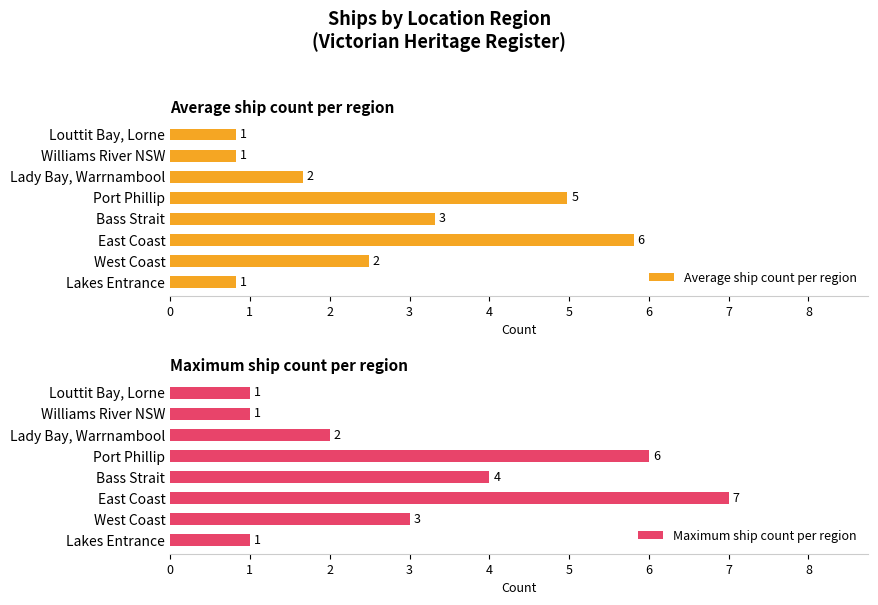

Are the bars horizontal?

Yes